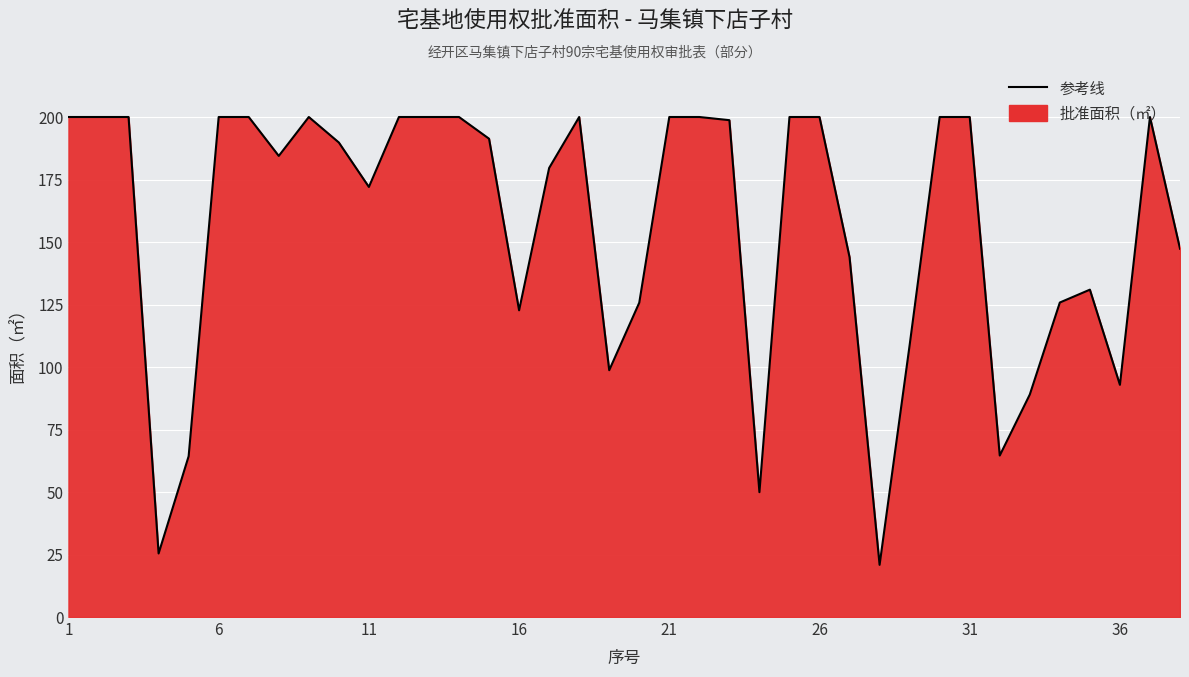

How many values are below 191?

19